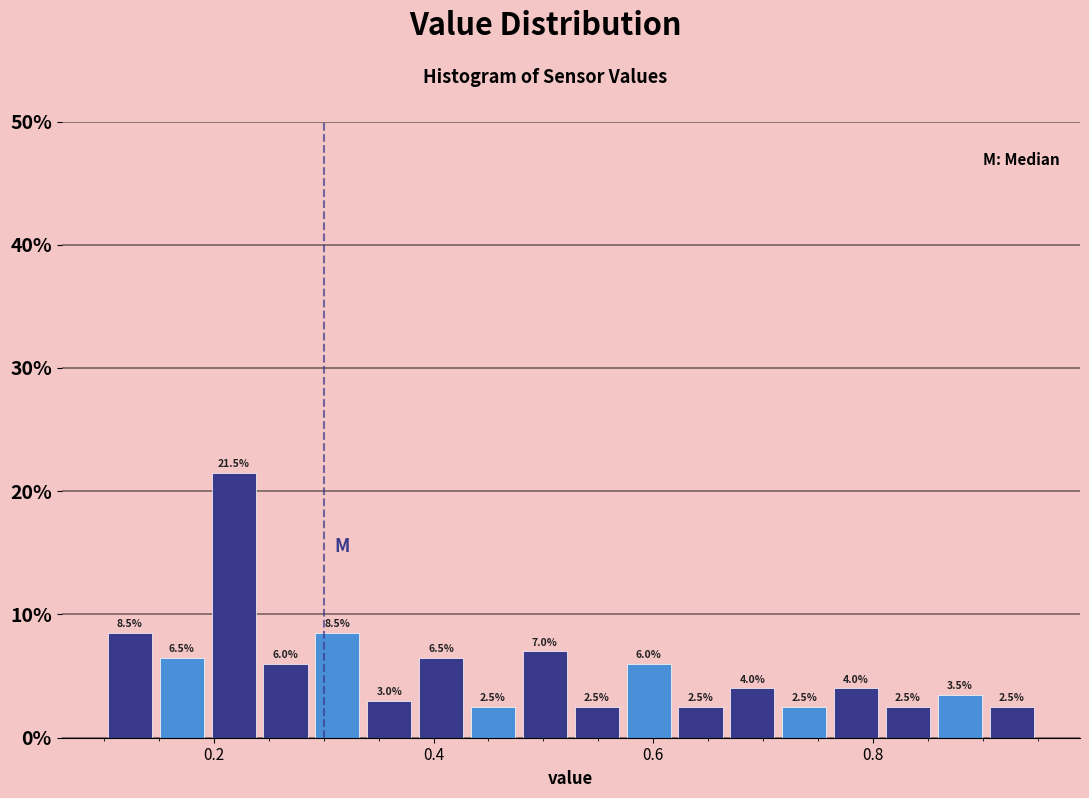

Around what value on the x-axis is the tallest bar? Give the approximate position of its centre, as read against the axis.

0.22